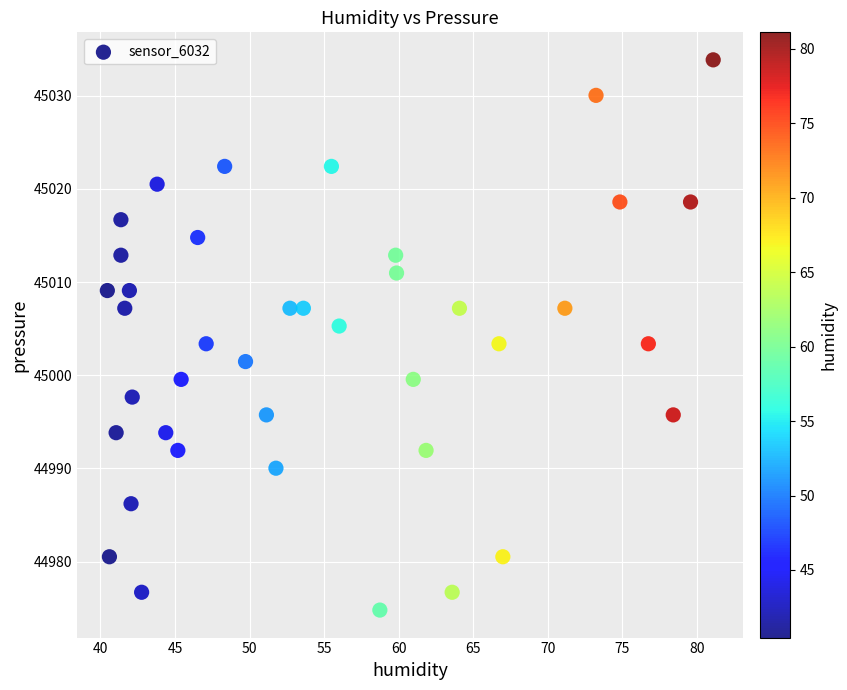

What is the range of X values (max minus min)?

40.6